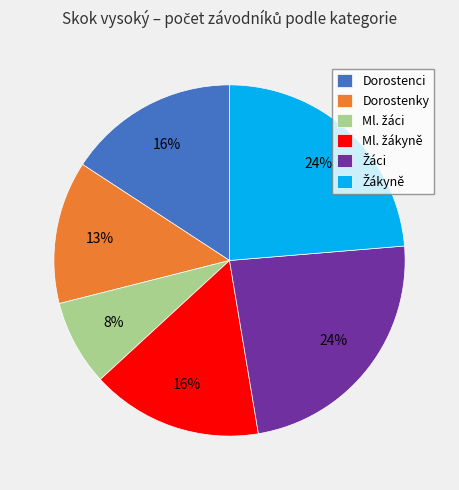

Does Dorostenci represent more than half of the total?

No